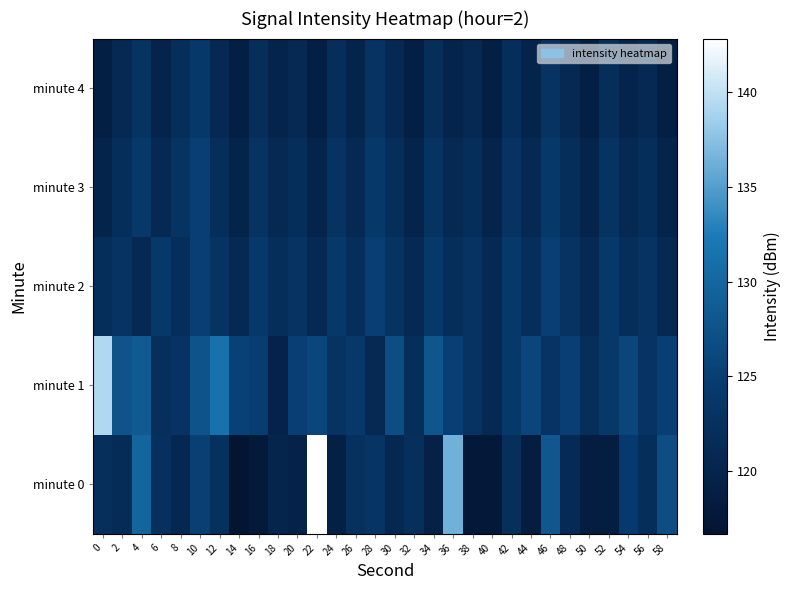

Reading left to right, transcribe all the data shown in this chart.

minute 0: 0=122.2	2=121.5	4=129.8	6=122.5	8=120.9	10=125.2	12=122.6	14=116.7	16=117.9	18=120.2	20=119.7	22=142.8	24=119.1	26=122.4	28=123.2	30=120.6	32=122.1	34=119.4	36=136.3	38=117.6	40=117.7	42=122.1	44=118.6	46=128.1	48=121.2	50=118.6	52=118.7	54=124.4	56=122.0	58=126.9
minute 1: 0=139.3	2=127.7	4=128.5	6=122.1	8=123.1	10=127.8	12=131.3	14=125.4	16=124.8	18=119.8	20=125.0	22=126.0	24=123.0	26=124.0	28=121.0	30=127.0	32=122.0	34=128.0	36=125.0	38=123.0	40=121.0	42=124.0	44=126.0	46=123.0	48=125.0	50=122.0	52=124.0	54=126.0	56=123.0	58=125.0
minute 2: 0=122.0	2=123.0	4=121.0	6=124.0	8=122.0	10=125.0	12=123.0	14=121.0	16=124.0	18=122.0	20=123.0	22=121.0	24=124.0	26=122.0	28=125.0	30=123.0	32=121.0	34=124.0	36=122.0	38=123.0	40=121.0	42=124.0	44=122.0	46=125.0	48=123.0	50=121.0	52=124.0	54=122.0	56=123.0	58=121.0
minute 3: 0=120.0	2=122.0	4=124.0	6=121.0	8=123.0	10=125.0	12=122.0	14=120.0	16=123.0	18=121.0	20=122.0	22=120.0	24=123.0	26=121.0	28=124.0	30=122.0	32=120.0	34=123.0	36=121.0	38=122.0	40=120.0	42=123.0	44=121.0	46=124.0	48=122.0	50=120.0	52=123.0	54=121.0	56=122.0	58=120.0
minute 4: 0=119.0	2=121.0	4=123.0	6=120.0	8=122.0	10=124.0	12=121.0	14=119.0	16=122.0	18=120.0	20=121.0	22=119.0	24=122.0	26=120.0	28=123.0	30=121.0	32=119.0	34=122.0	36=120.0	38=121.0	40=119.0	42=122.0	44=120.0	46=123.0	48=121.0	50=119.0	52=122.0	54=120.0	56=121.0	58=119.0